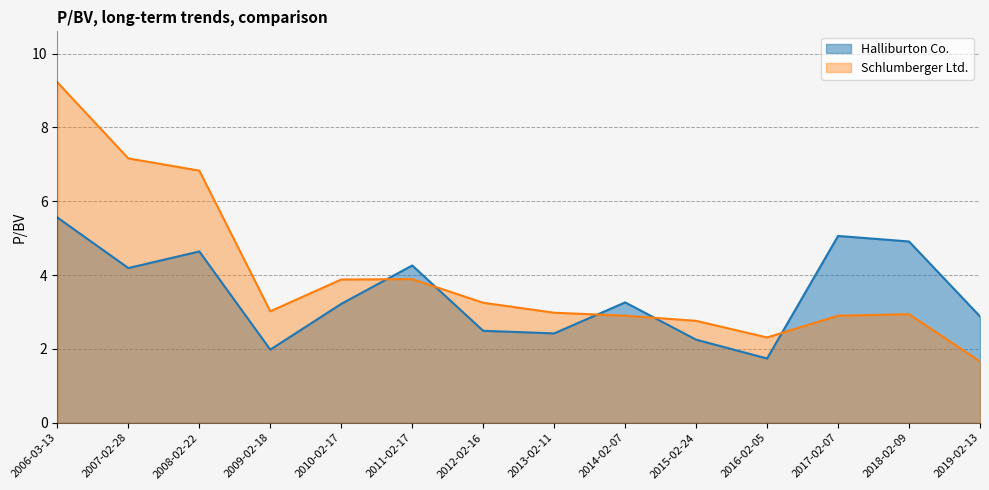

How many interior local valleys does the Schlumberger Ltd. series have?

2